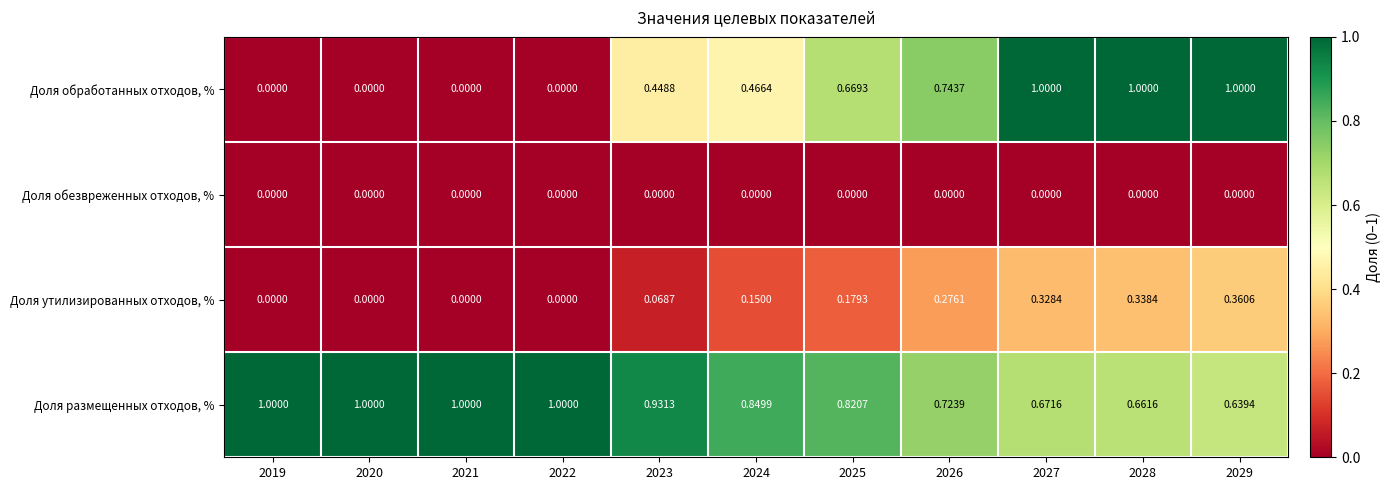

Which series has the largest range (max minus min)?

Доля обработанных отходов, %